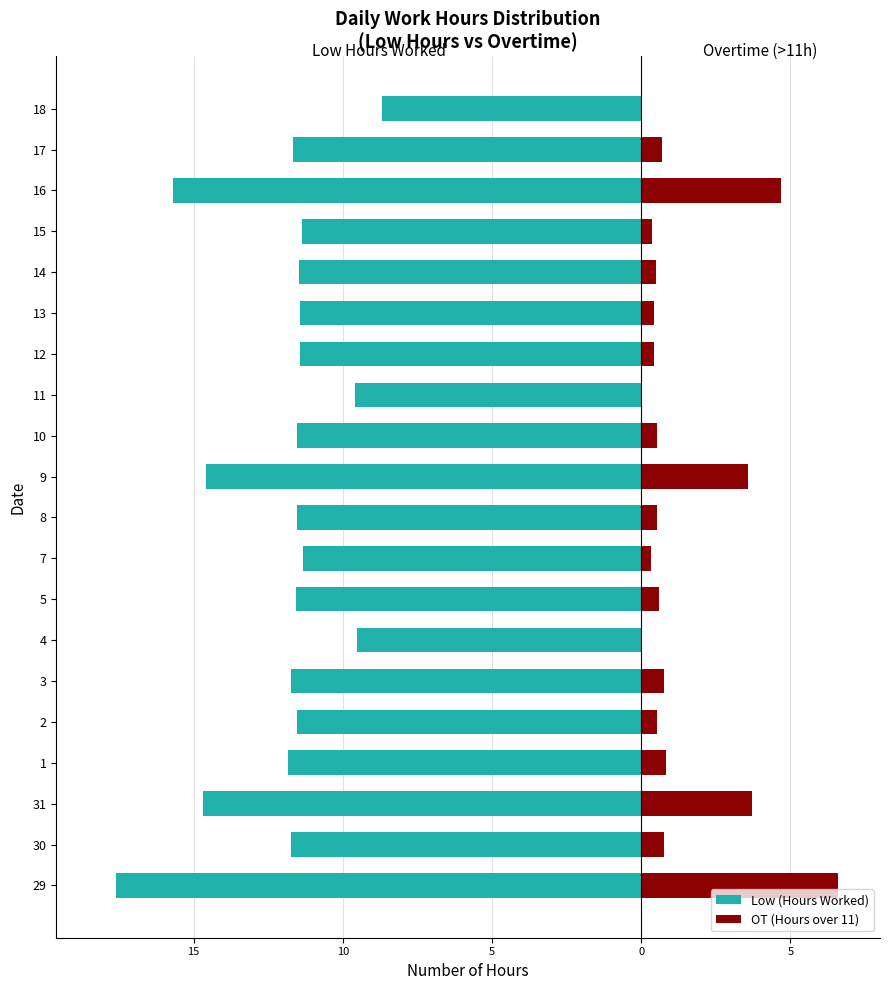

Which series has the widest spread of values?

Low (Hours Worked)